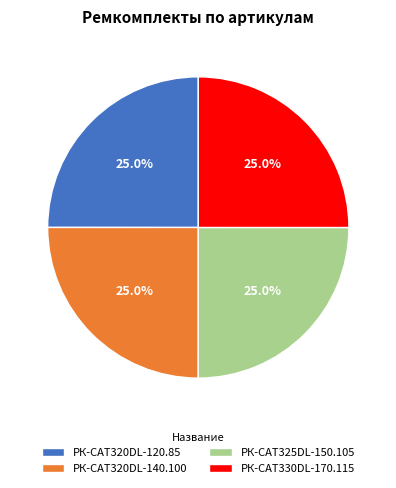

To the nearest percent, what is the combined percentage of РК-CAT325DL-150.105 and РК-CAT320DL-140.100?

50%